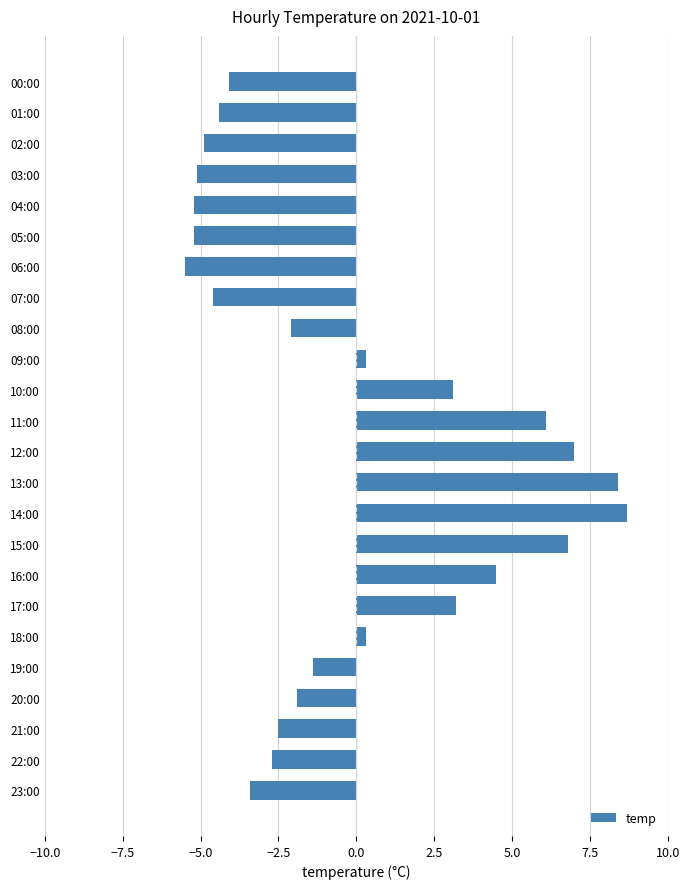

How many data points are less than -1?

14